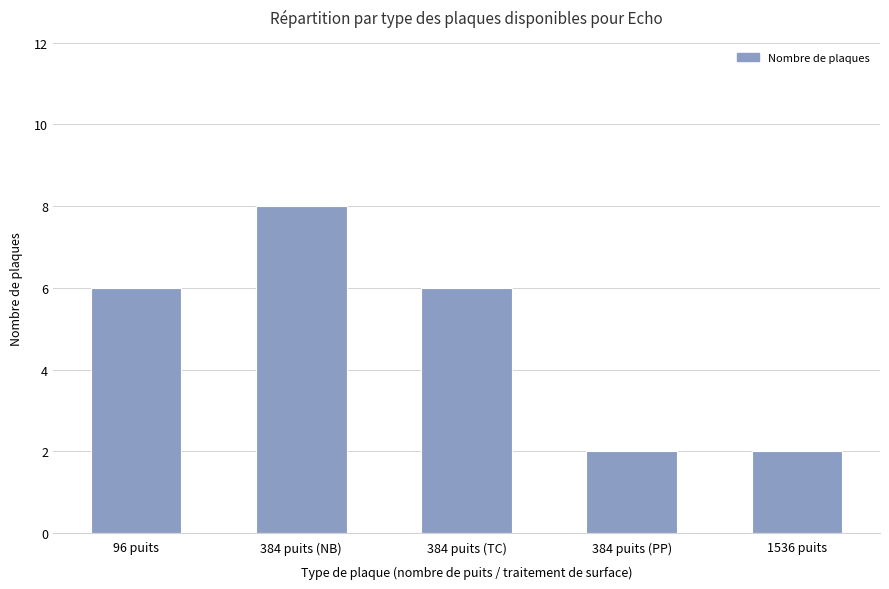

What is the value of the 5th bar from the left?

2